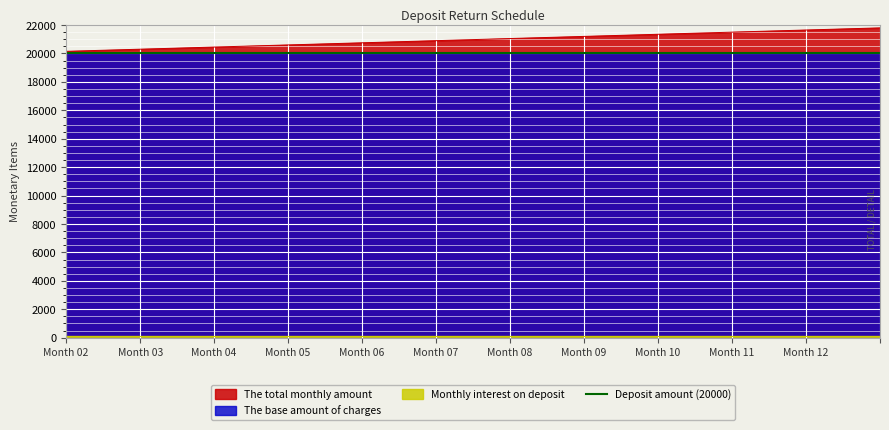

The value of The total monthly amount at Month 07 is 20900. True or false?

True